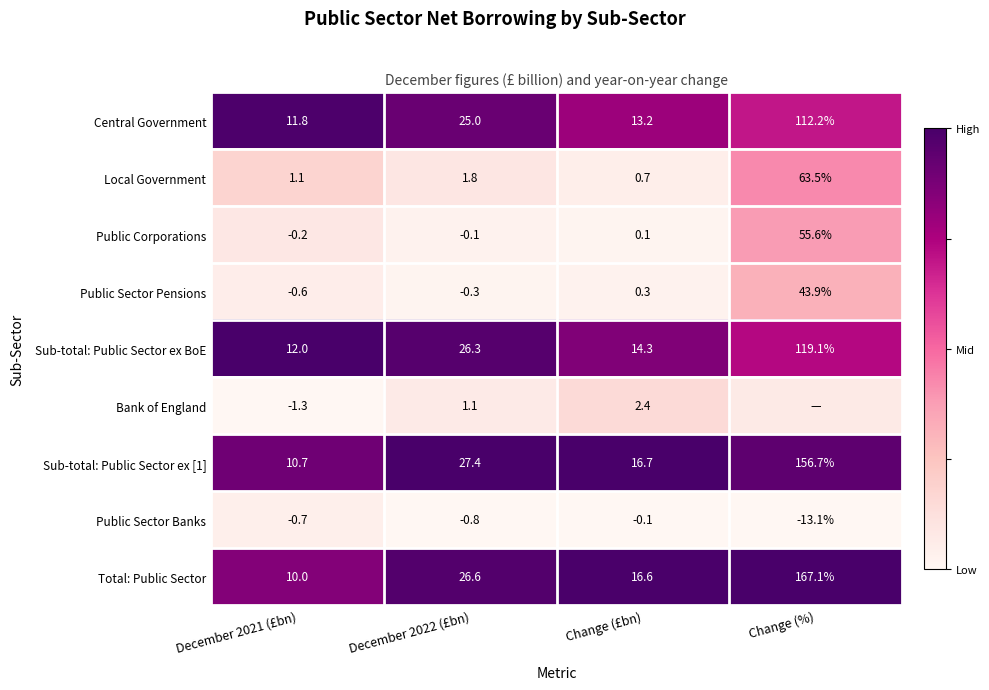

Which category has the highest value in the Sub-total: Public Sector ex [1] series?

Change (%)